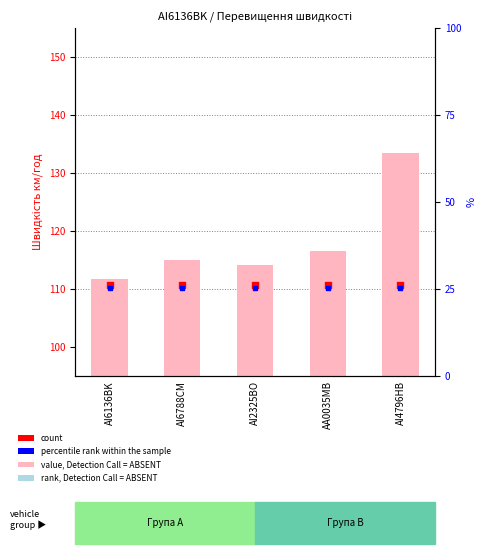

Which series contains the lowest Y value?

rank, Detection Call = ABSENT